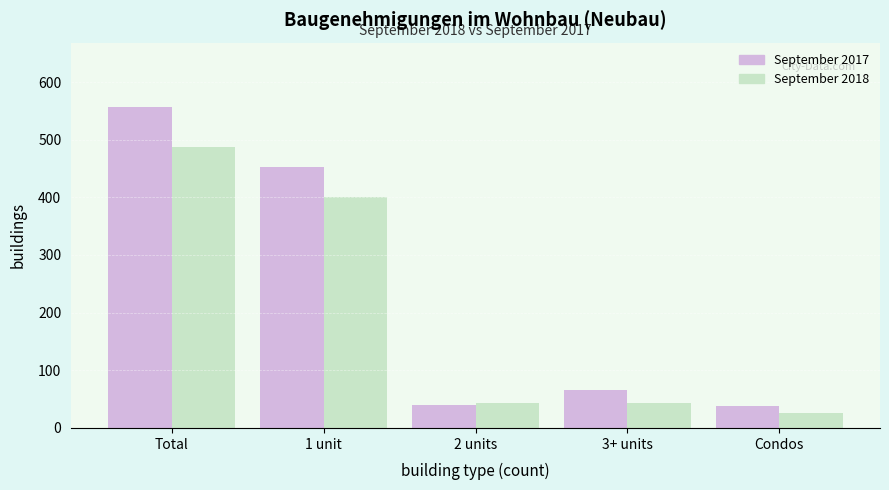

The September 2017 series shows 843 at Total. True or false?

False